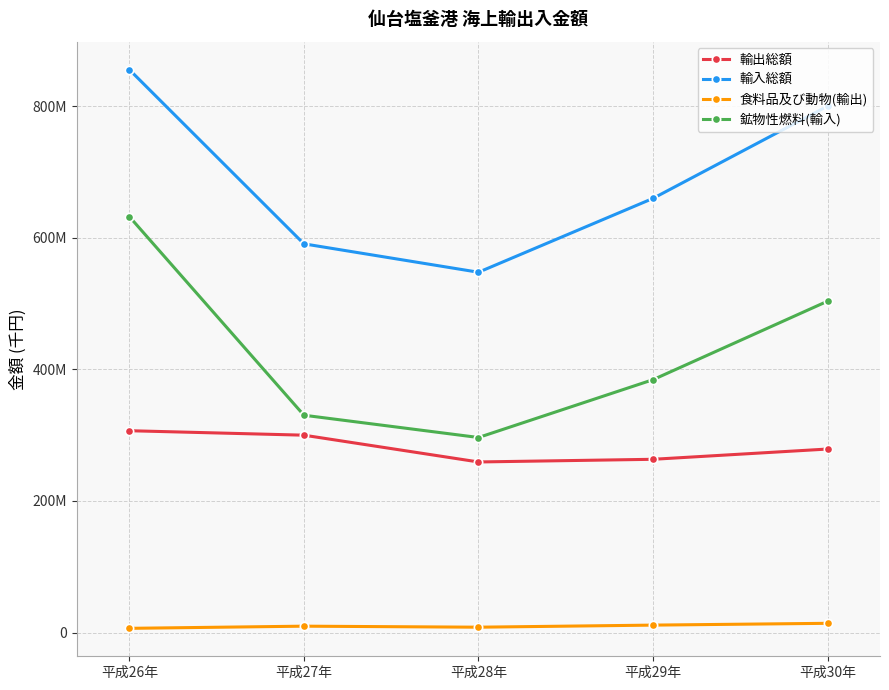

Is this an area chart (filled region under the line)?

No